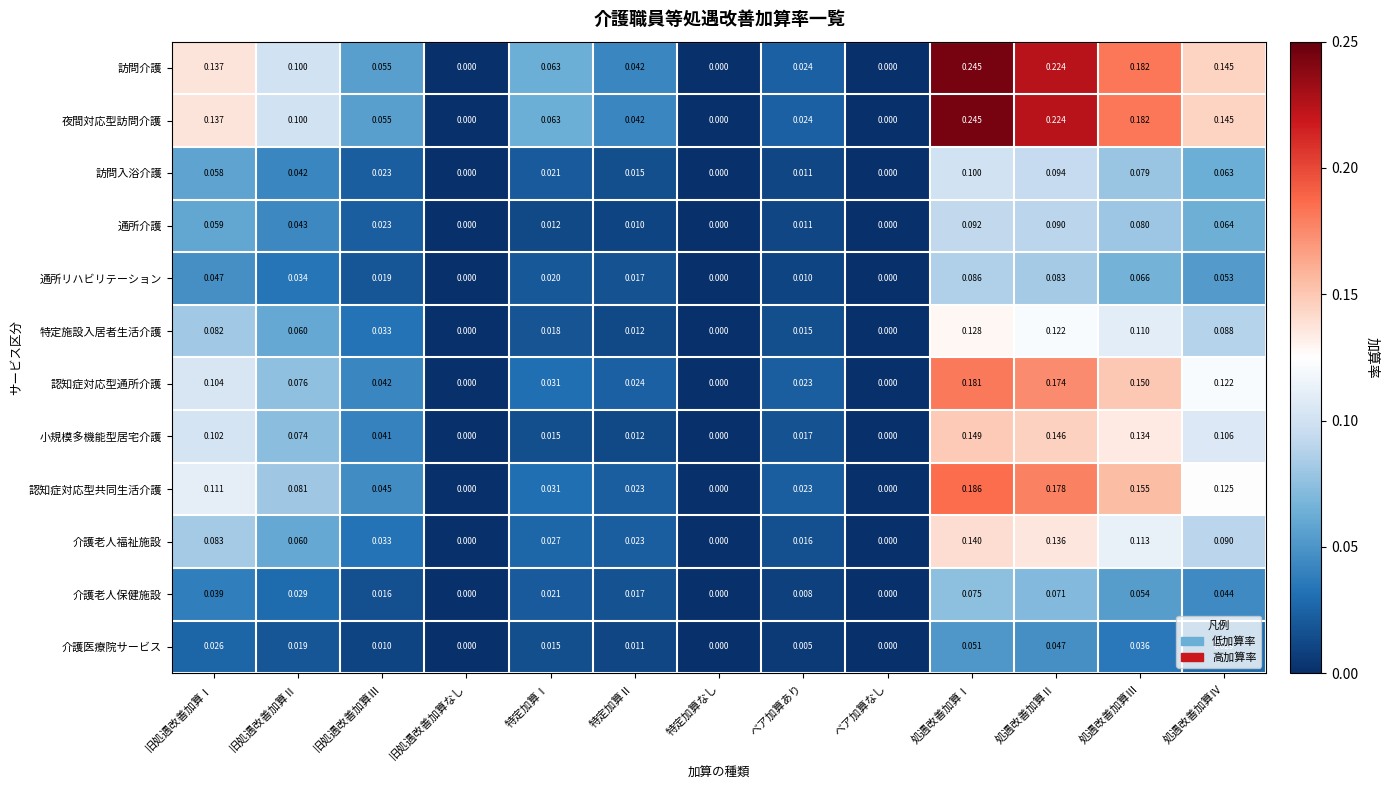

At which category does the chart reach its peak across all series?

処遇改善加算Ⅰ